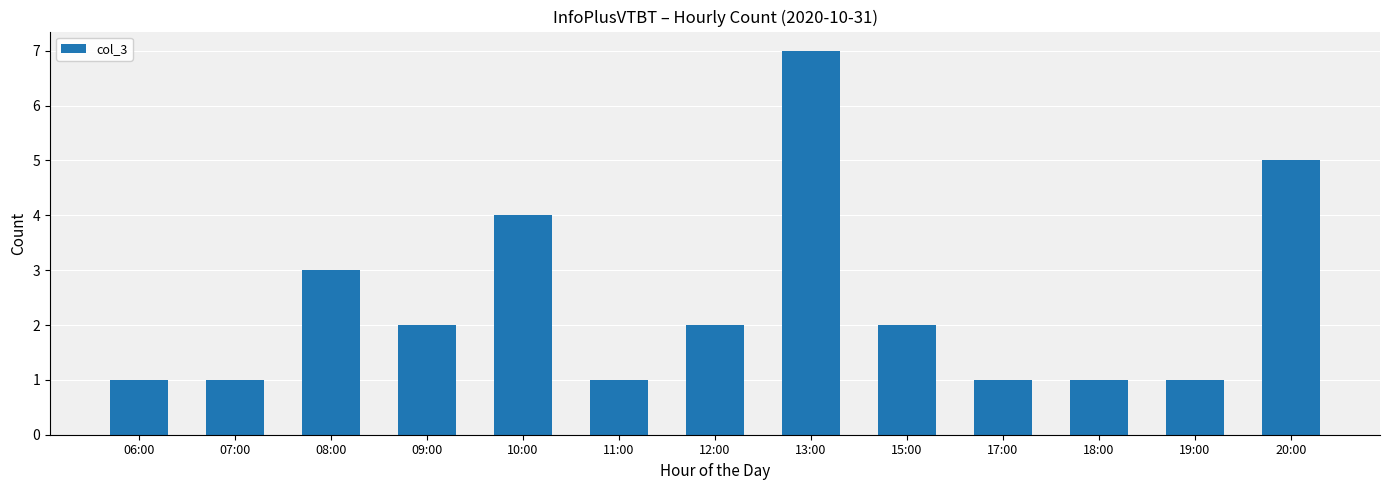

Reading left to right, what are all the values shown in this chart?

1	1	3	2	4	1	2	7	2	1	1	1	5